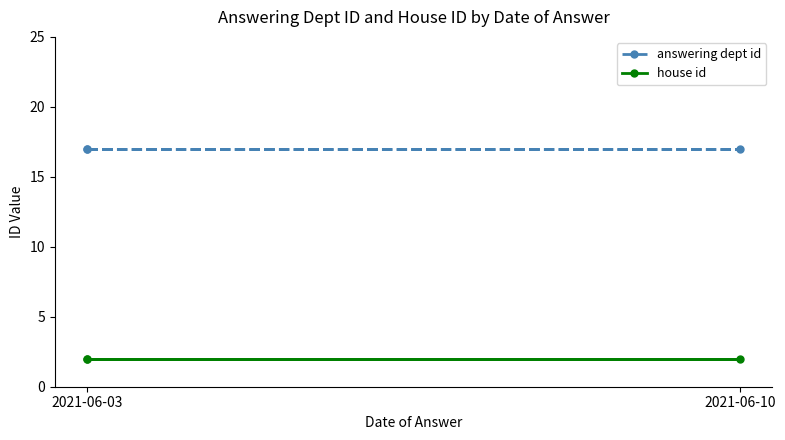

What are all the series names shown in the legend?

answering dept id, house id